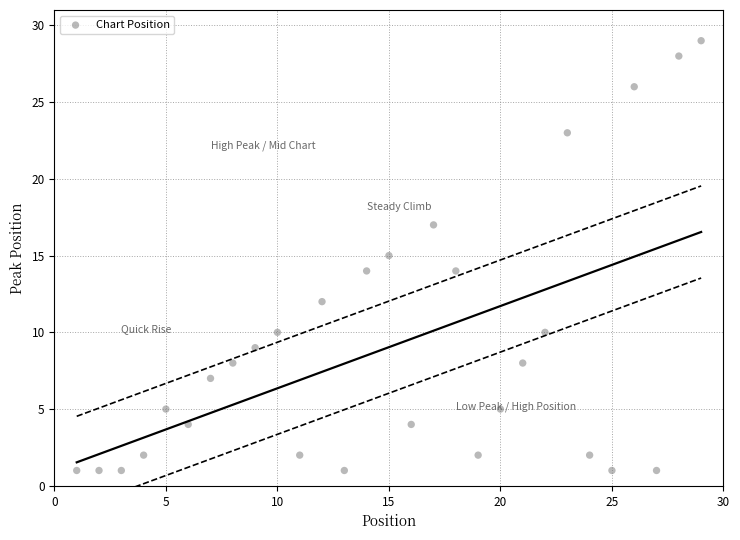

What is the range of X values (max minus min)?

28